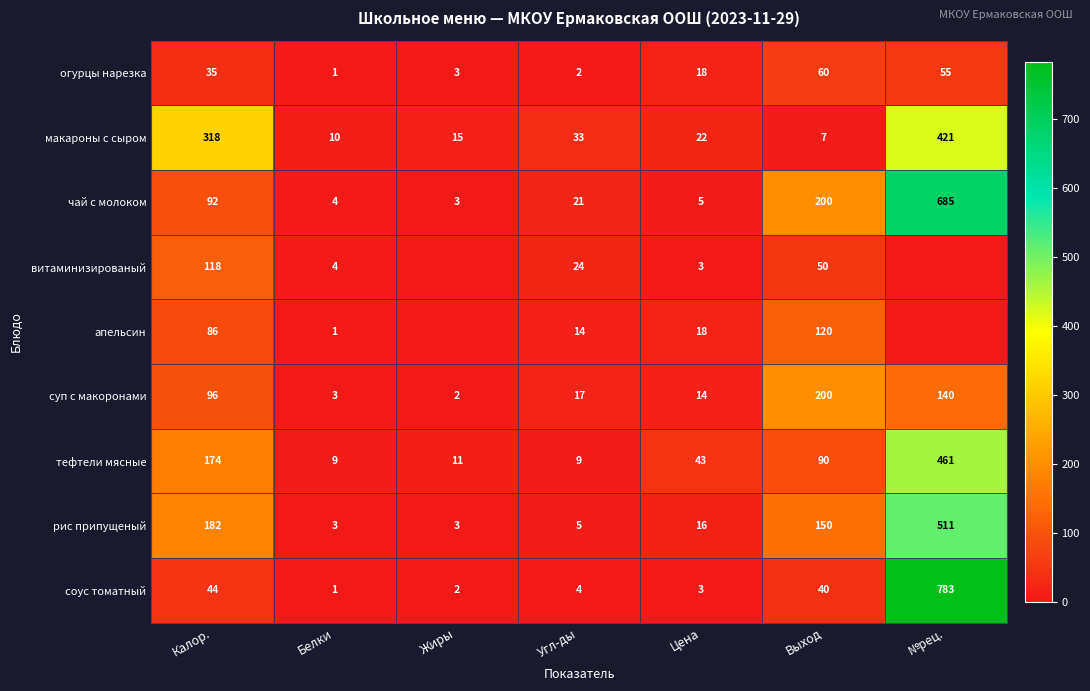

What is the maximum value shown in the chart?

783